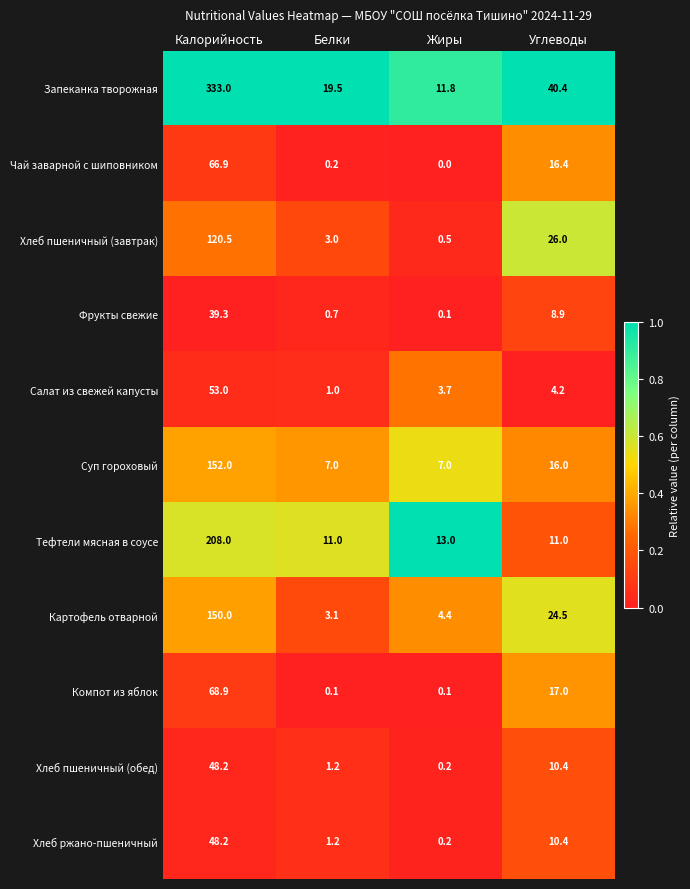

Between Белки and Углеводы, which series saw the biggest shift?

Хлеб пшеничный (завтрак)